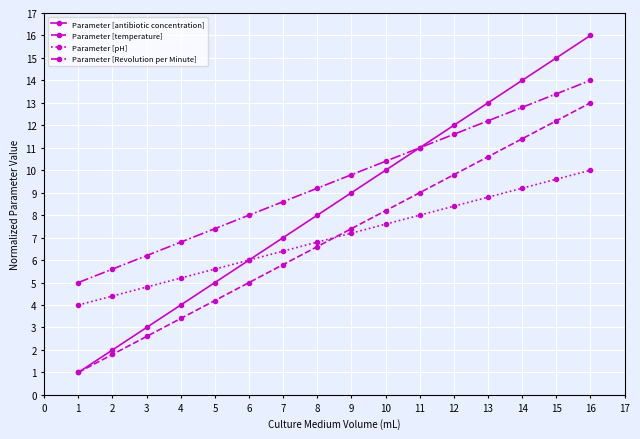

What is the value of the Parameter [antibiotic concentration] point at the 10th from the left?

10.0